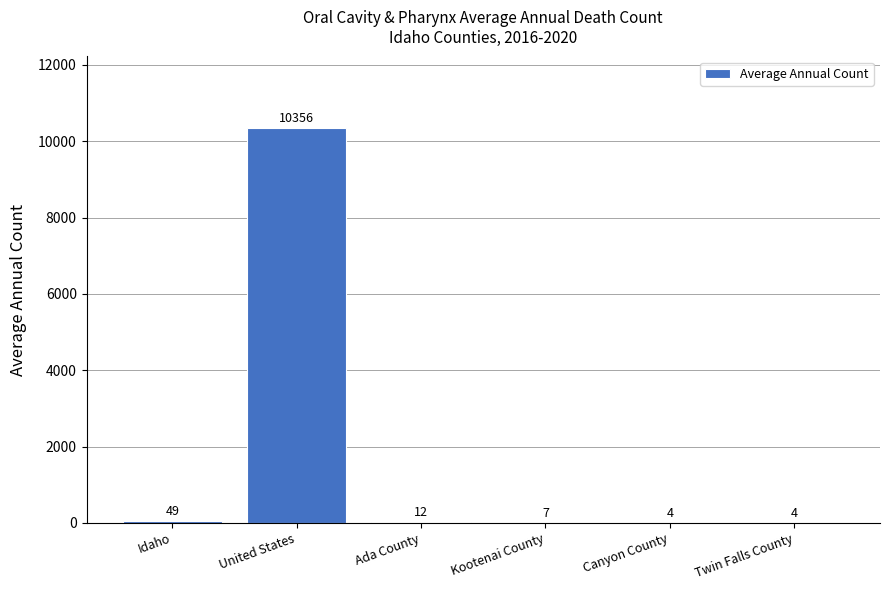

What is the change in value from Ada County to Kootenai County?

-5